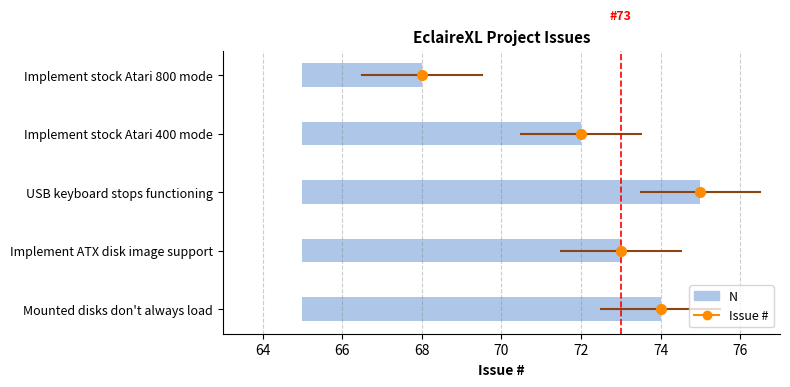

The value at Implement stock Atari 800 mode is 68. True or false?

True